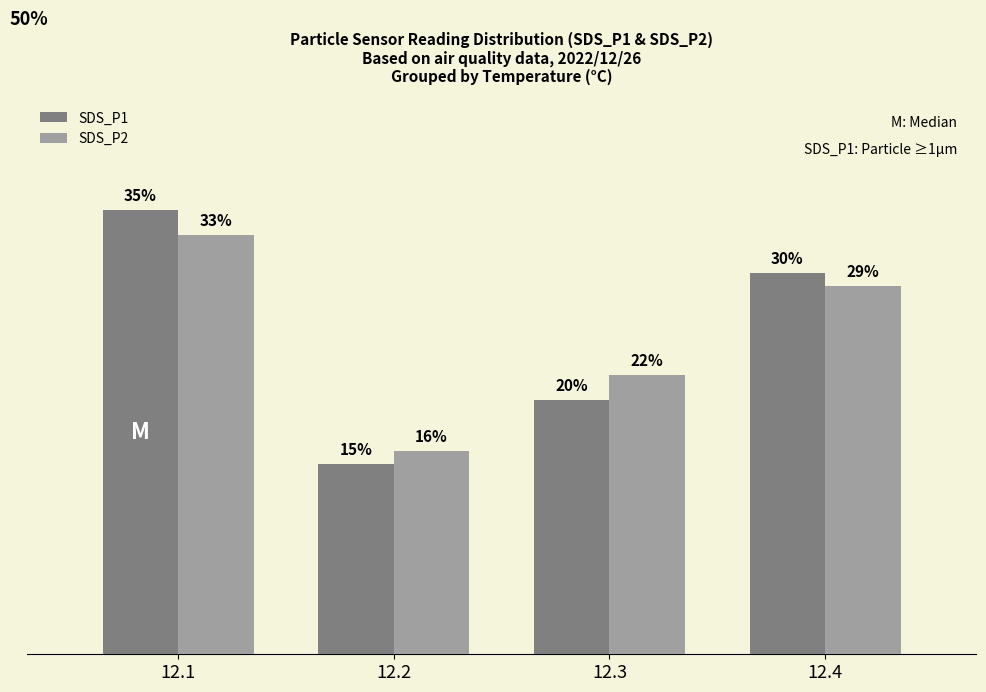

Between 12.2 and 12.4, which series saw the biggest shift?

SDS_P1